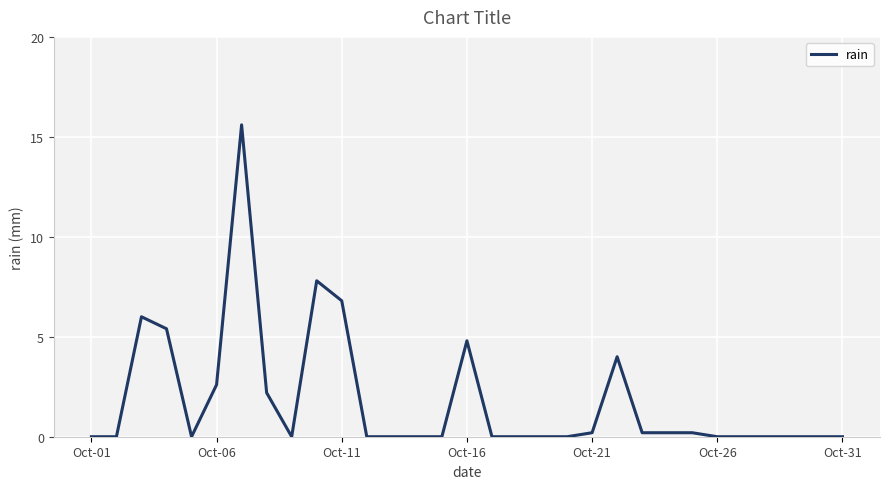

What is the difference between the maximum and minimum values?

15.6